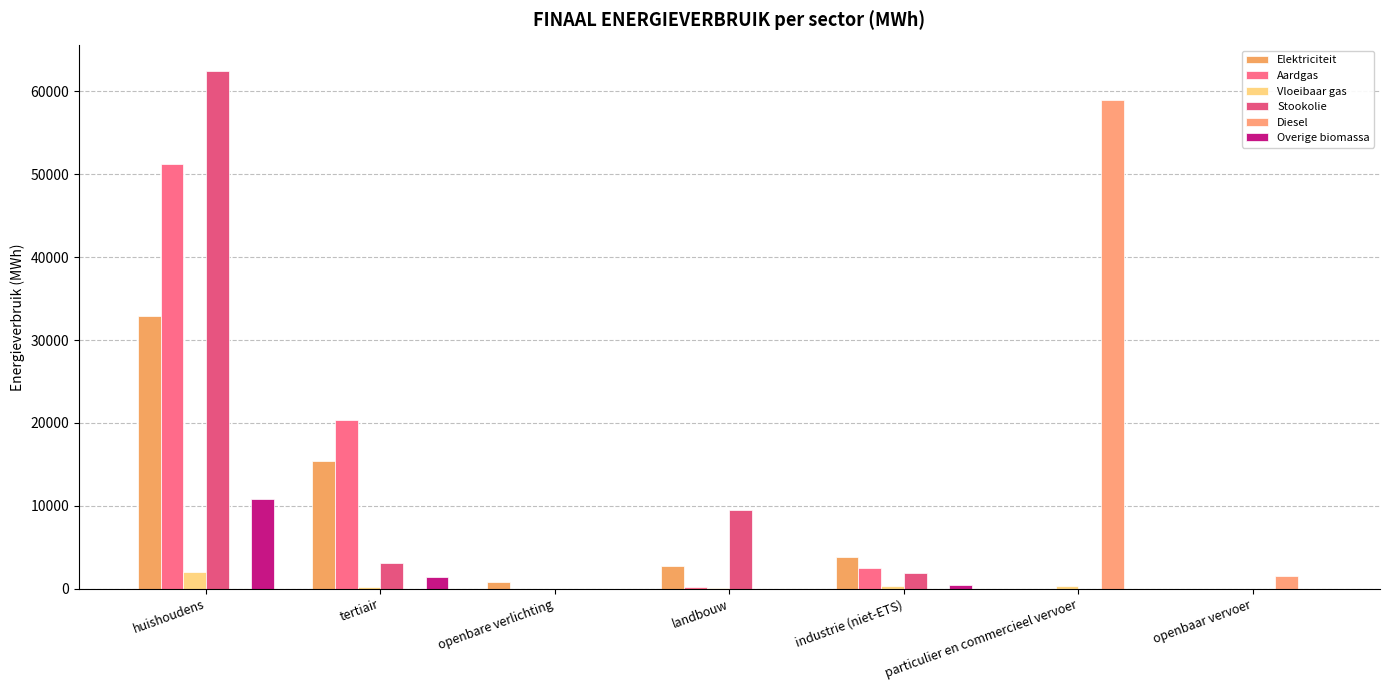

List the labels in order of Elektriciteit value, largest first.

huishoudens, tertiair, industrie (niet-ETS), landbouw, openbare verlichting, openbaar vervoer, particulier en commercieel vervoer